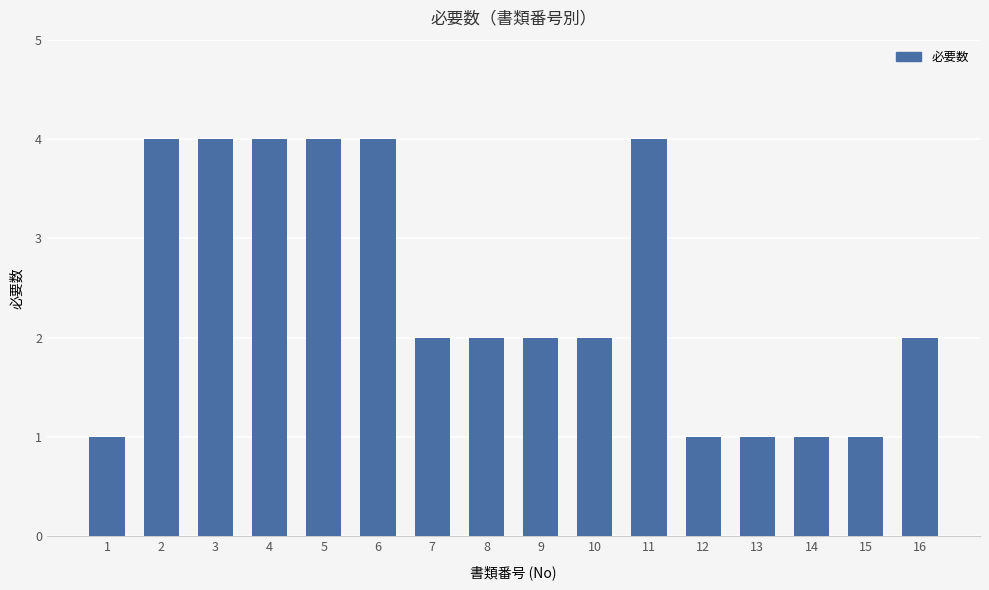

Are the bars grouped side by side (vs. stacked)?

No